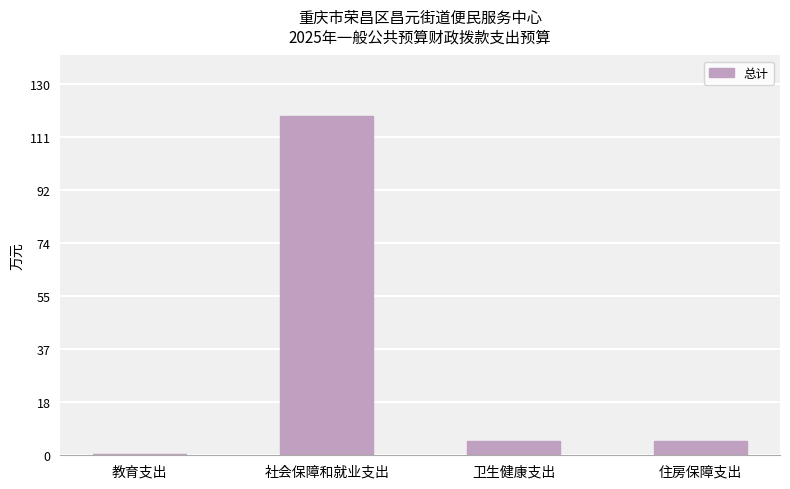

The chart shows a value of 118.9 at 社会保障和就业支出. True or false?

True